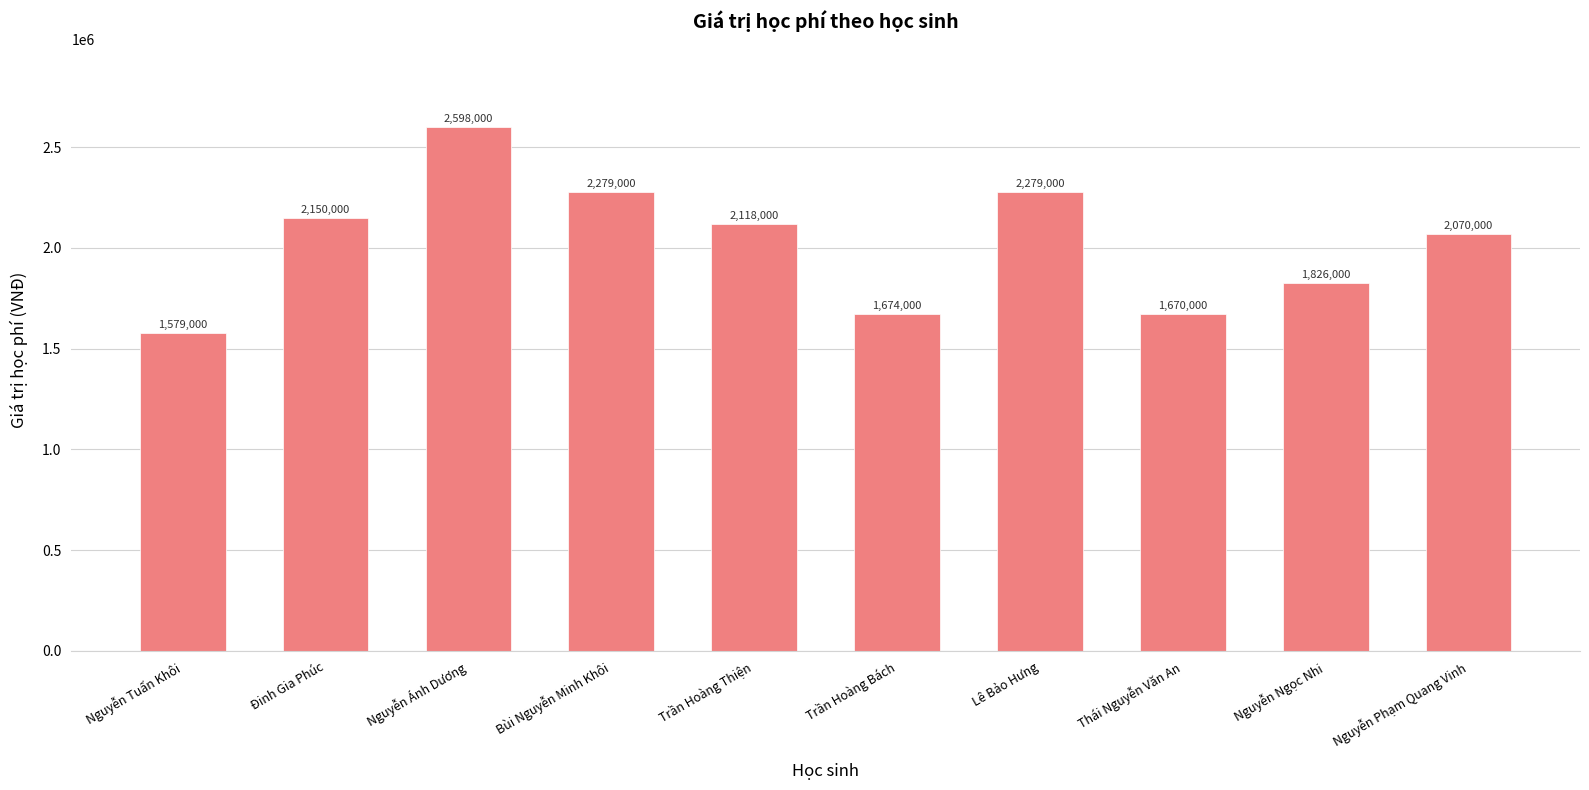

Is it true that the value at Trần Hoàng Thiện is 969716?

False